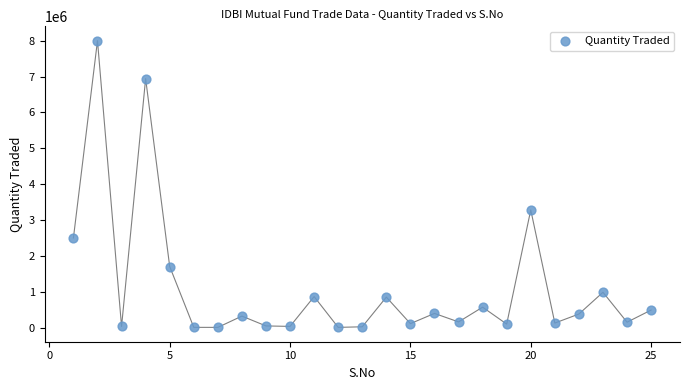

What Y value in the scatter plot is closest to 4004046?

3281779.6